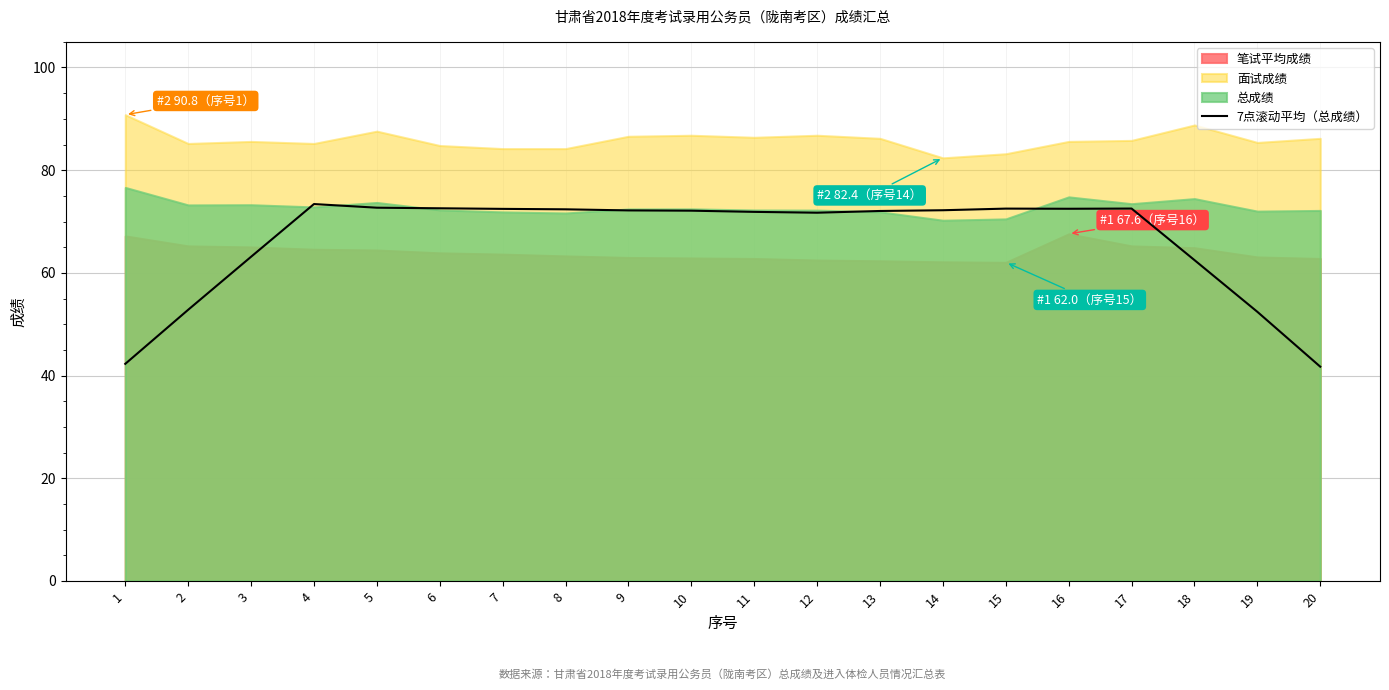

What is the approximate value at 1?

42.3